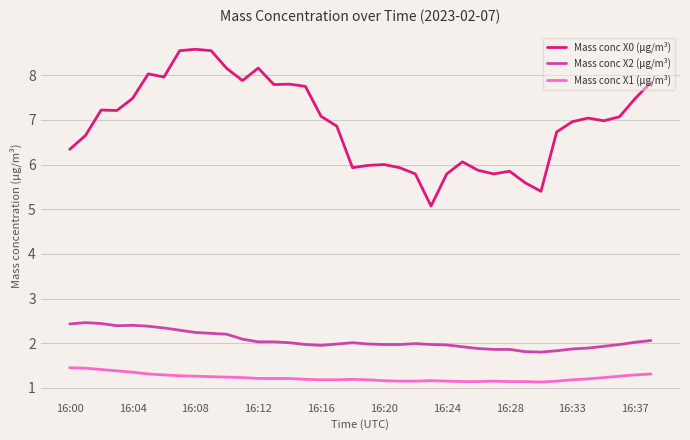

What is the difference between the maximum and minimum values in the Mass conc X2 (μg/m³) series?

0.7